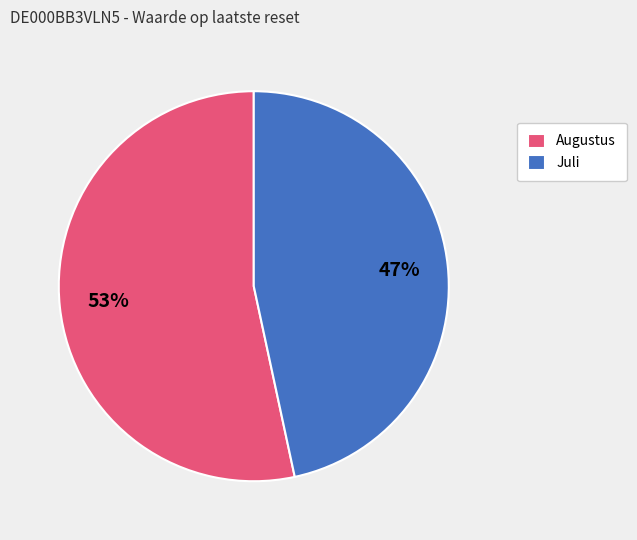

To the nearest percent, what is the combined percentage of Augustus and Juli?

100%